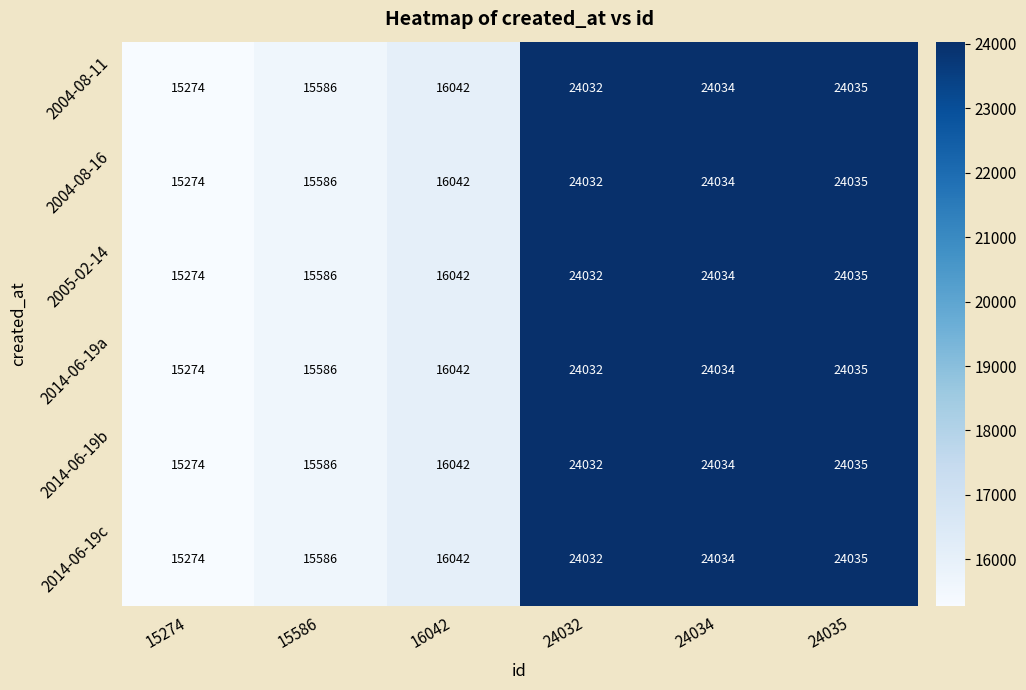

What is the minimum value shown in the chart?

15274